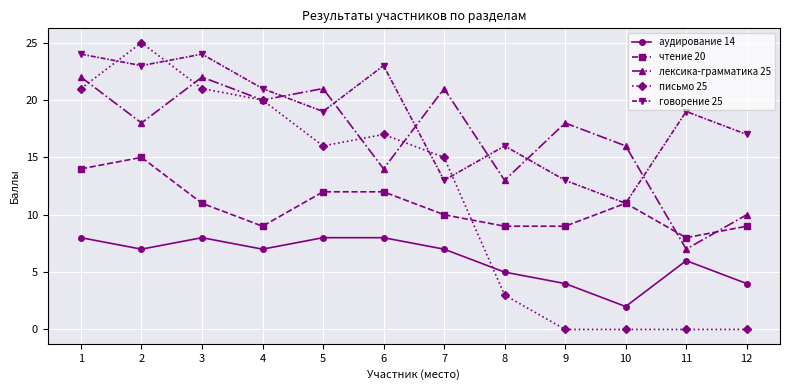

In говорение 25, how many points are lower than both neighbors (excluding endpoints)?

4